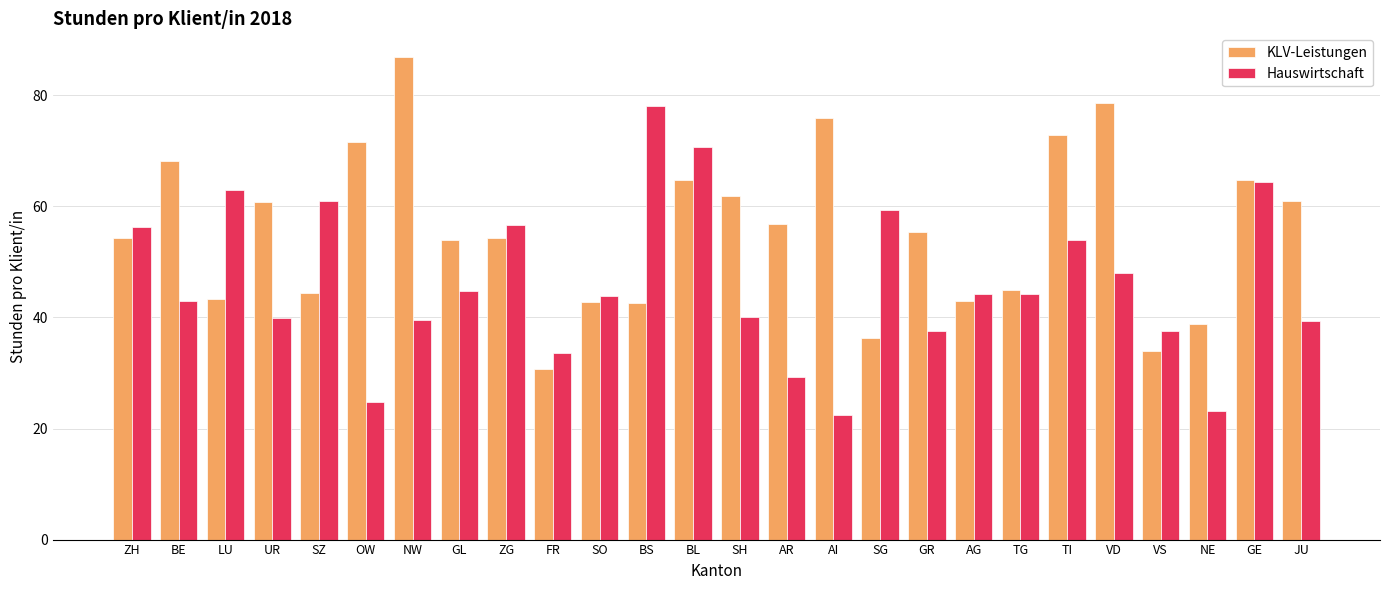

What is the total value across all series at AR?

86.2